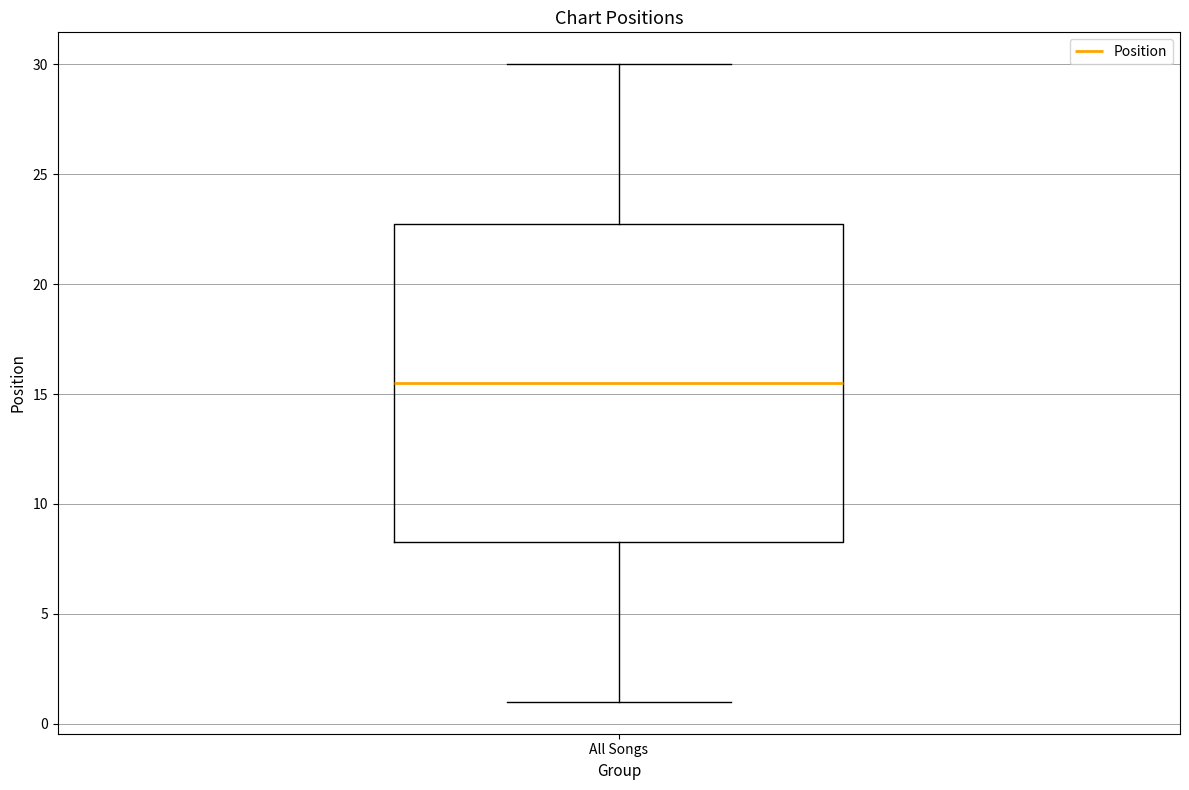

Where is the upper edge of the box for All Songs on the y-axis? The values are not printed on the chart, so give them approximately, as read against the axis.

23.0